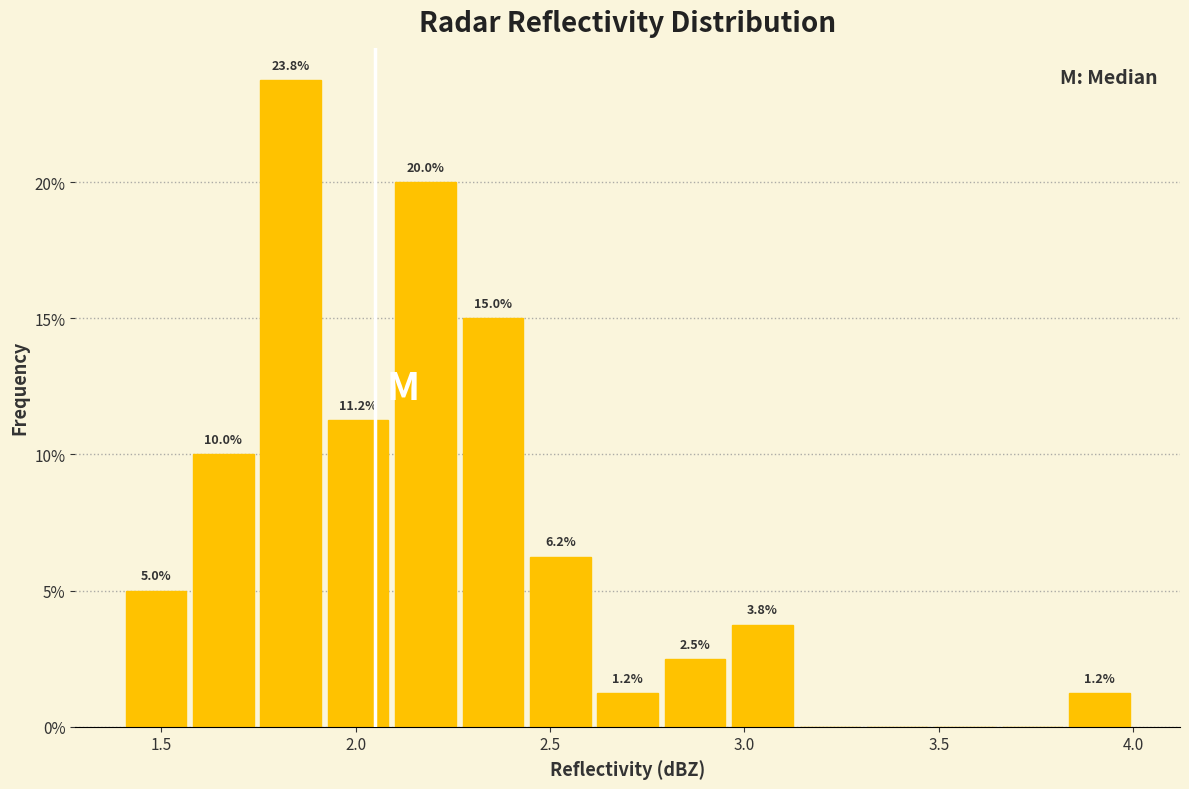

Around what value on the x-axis is the tallest bar? Give the approximate position of its centre, as read against the axis.

1.85